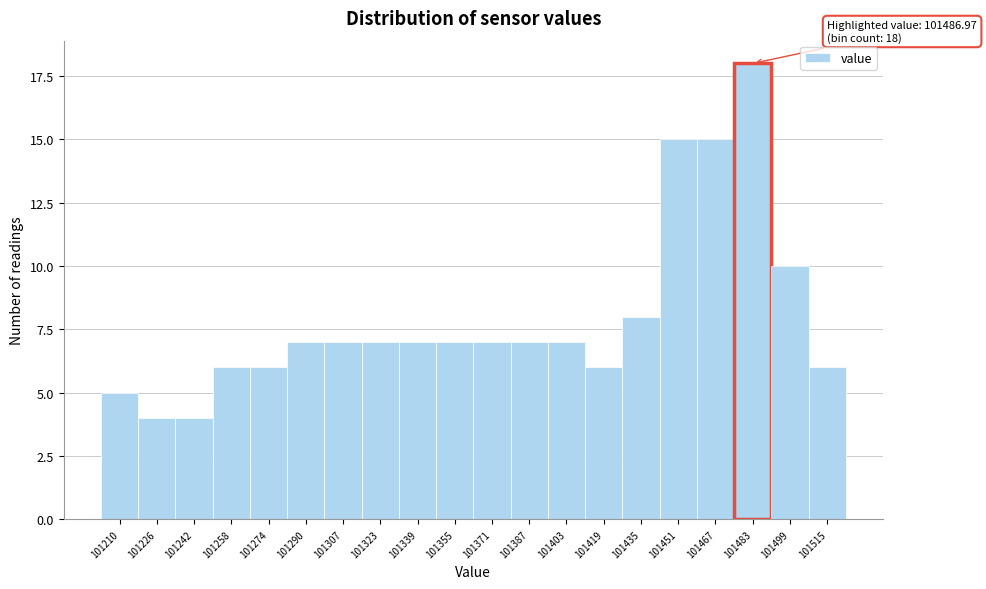

Reading left to right, what are all the values shown in this chart?

101210=5	101226=4	101242=4	101258=6	101274=6	101290=7	101307=7	101323=7	101339=7	101355=7	101371=7	101387=7	101403=7	101419=6	101435=8	101451=15	101467=15	101483=18	101499=10	101515=6